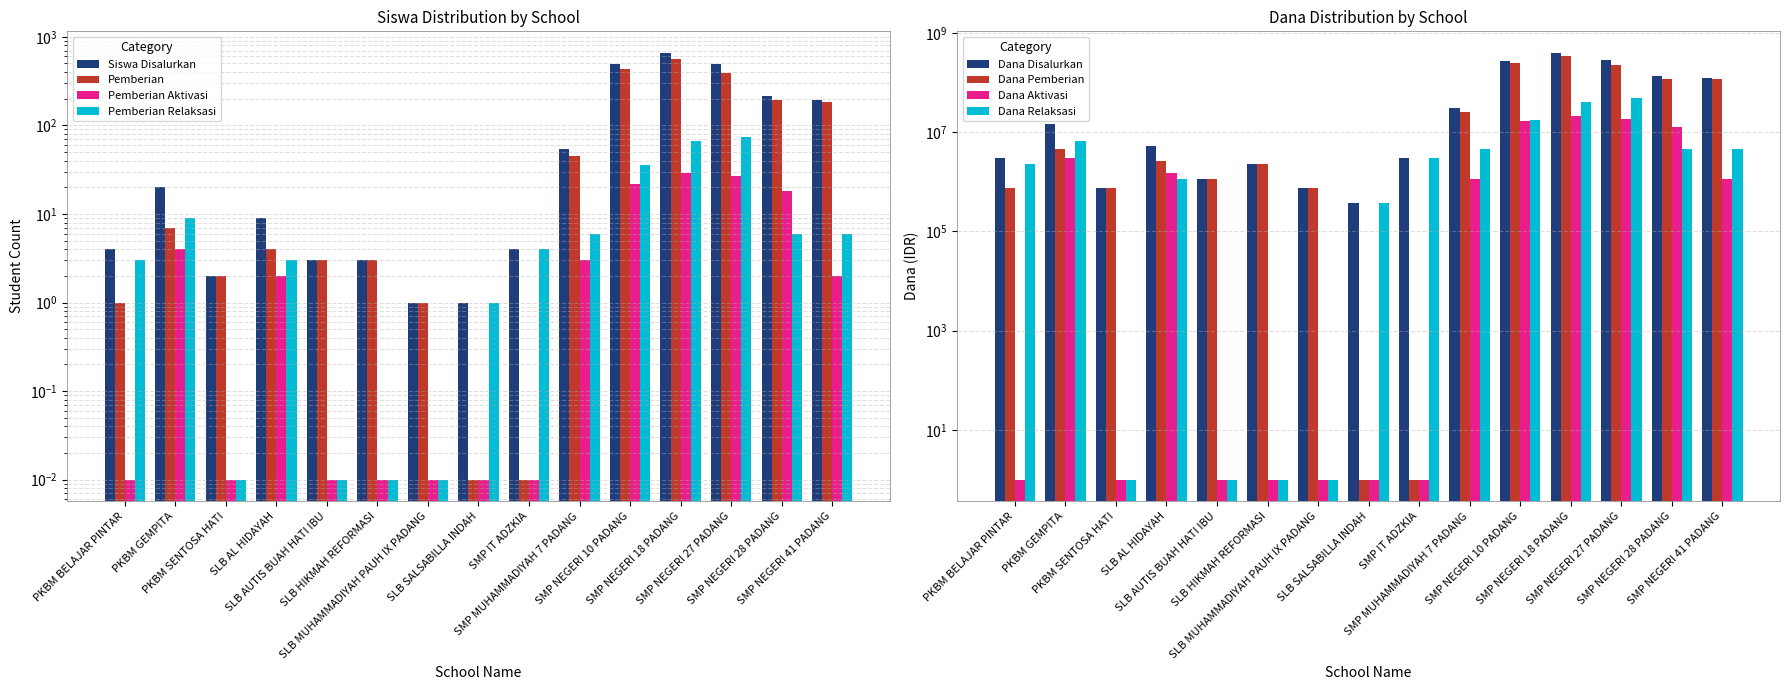

At SLB AL HIDAYAH, list the series in order from largest to smallest.

Siswa Disalurkan, Pemberian, Pemberian Relaksasi, Pemberian Aktivasi